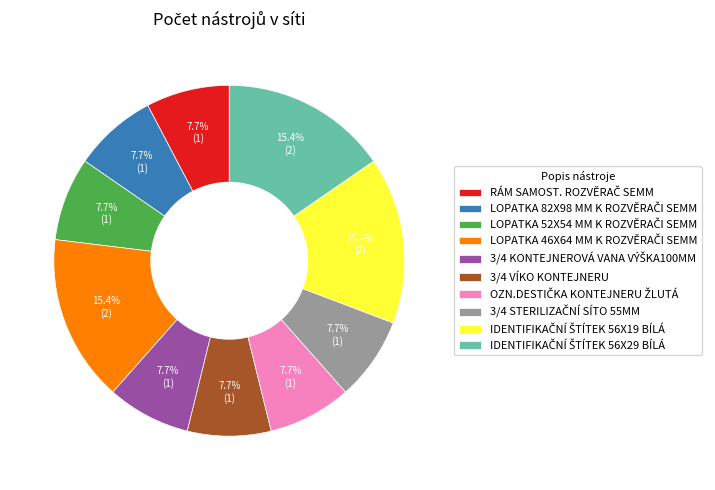

Is there any slice that represents more than half of the pie?

No